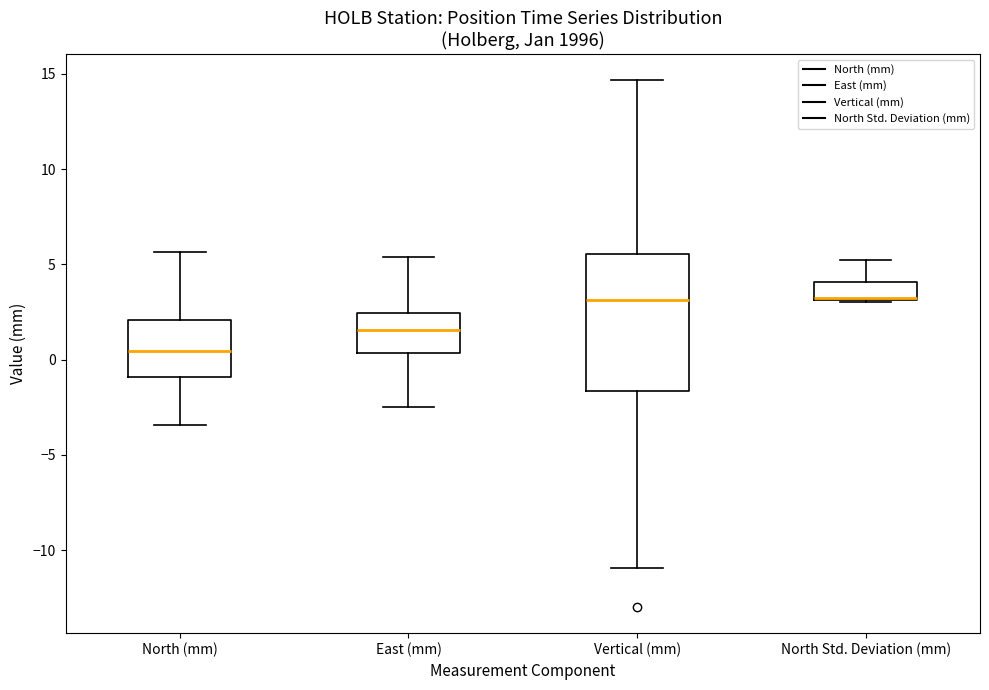

Reading left to right, transcribe this box plot: for each box, give where its median line is, the range the box spans, and where its two whiskers end, as read against the y-axis. The values are not printed on the chart, so give them approximately, as read against the axis.

North (mm): median 0.5, box -1.0 to 2.0, whiskers -3.5 to 5.5
East (mm): median 1.5, box 0.5 to 2.5, whiskers -2.5 to 5.5
Vertical (mm): median 3.0, box -1.5 to 5.5, whiskers -11.0 to 14.5
North Std. Deviation (mm): median 3.0 (drawn on the box's lower edge), box 3.0 to 4.0, whiskers 3.0 to 5.0